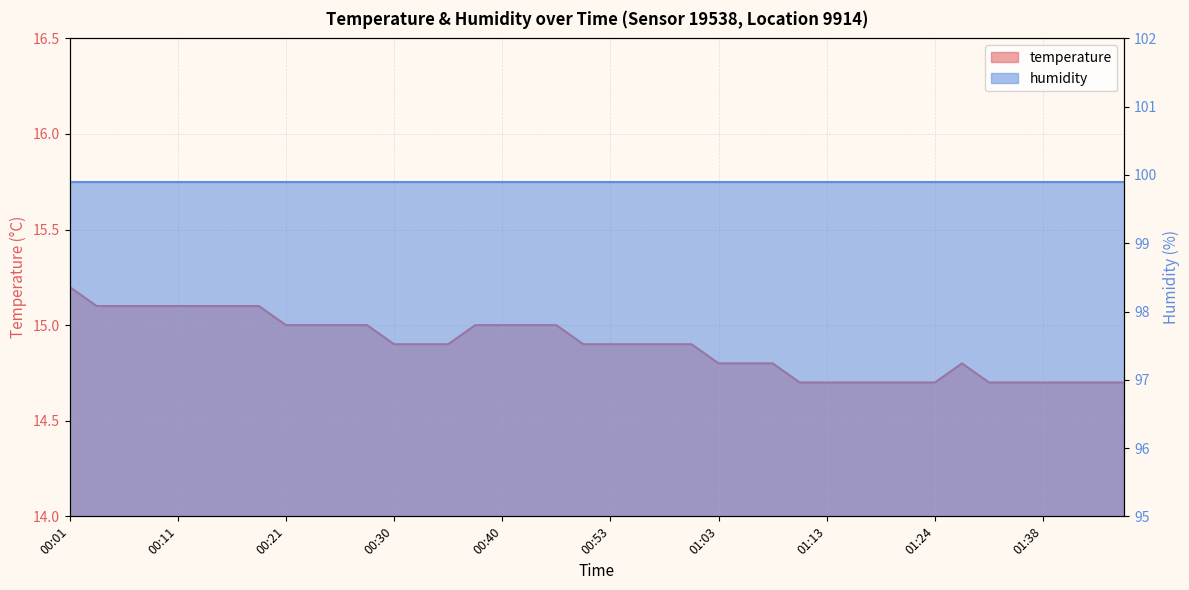

What is the change in value from 00:55 to 01:35?

-0.2